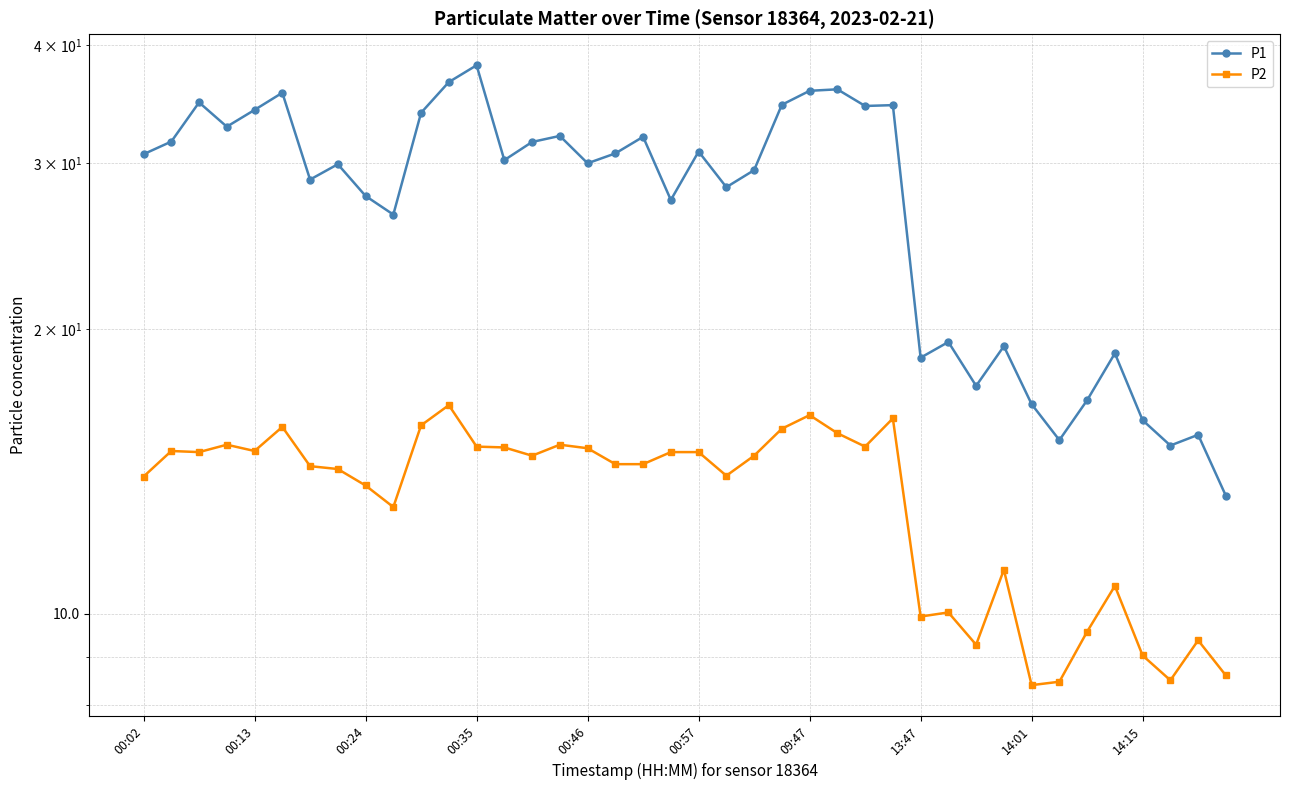

In P2, how many points are lower than both neighbors (excluding endpoints)?

10